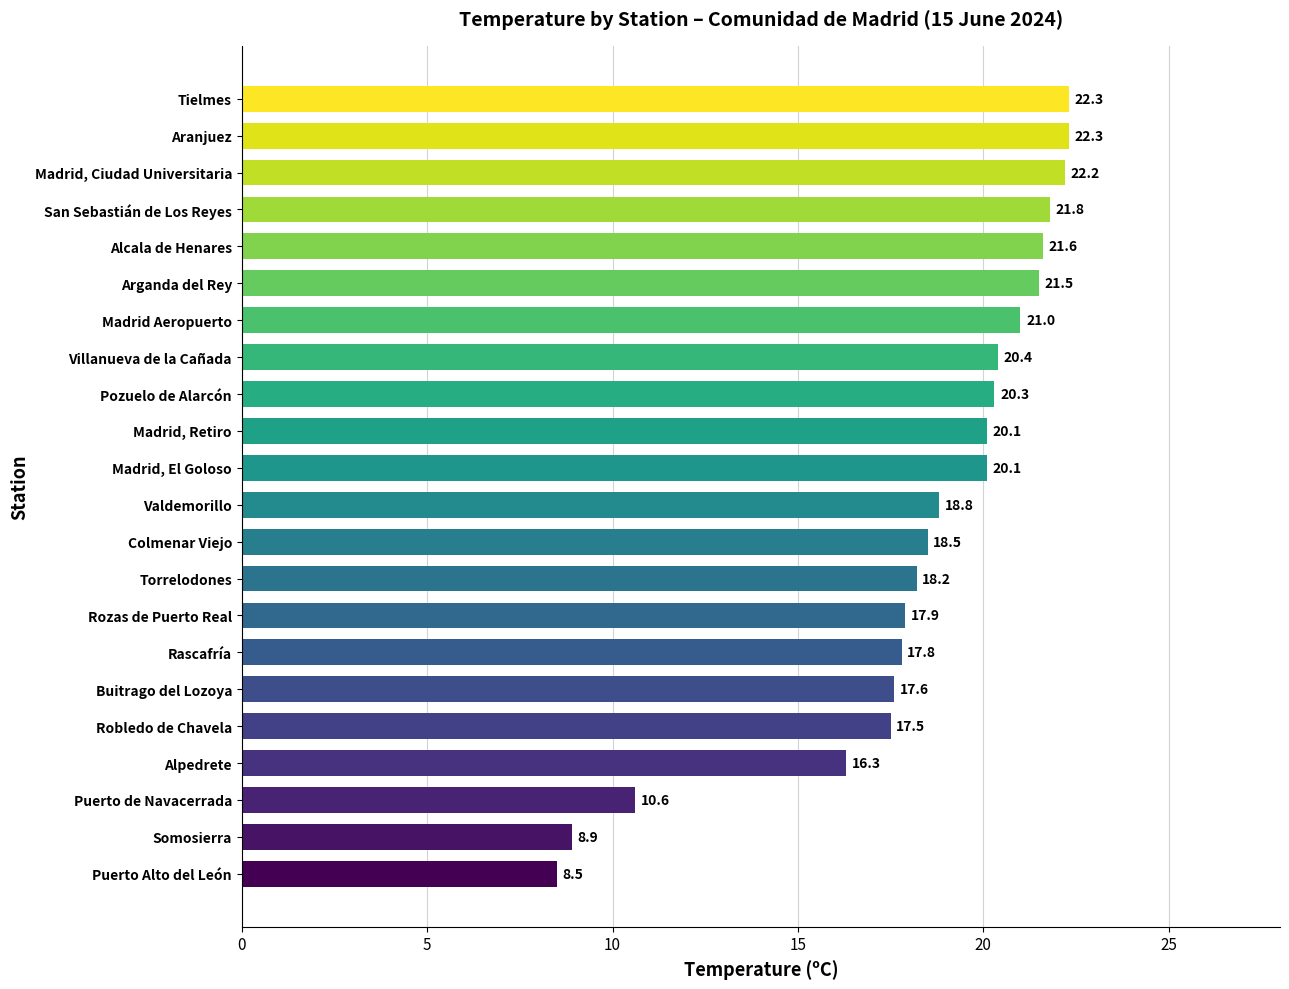

What is the minimum value shown in the chart?

8.5